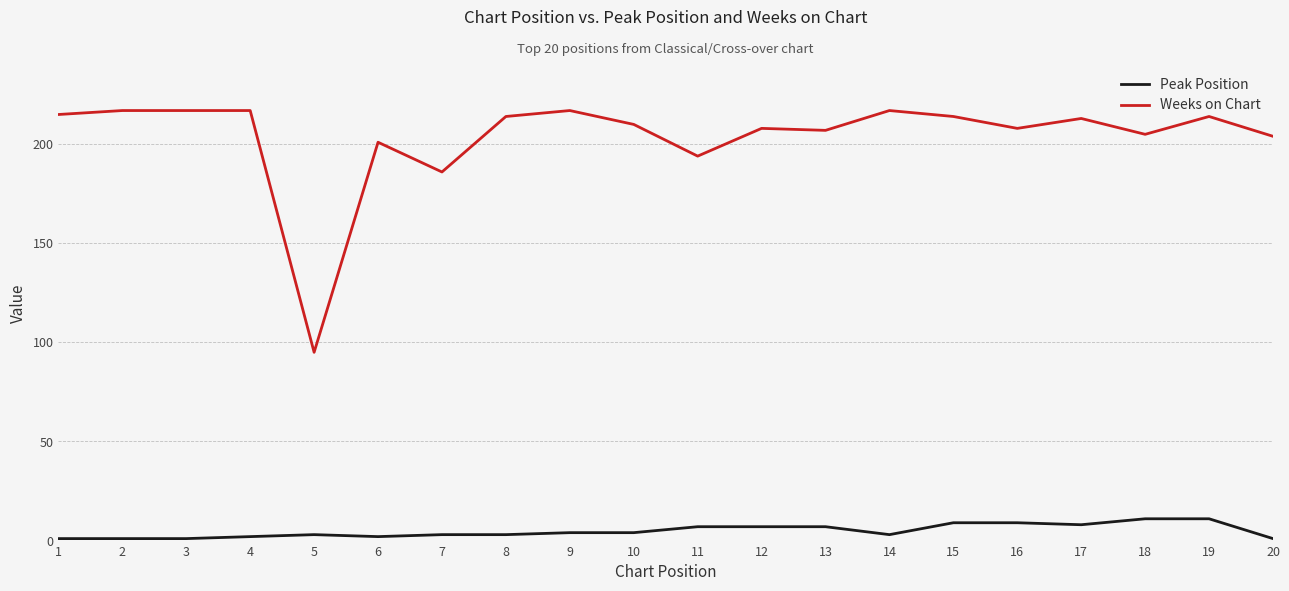

Which series has the largest total across all categories?

Weeks on Chart